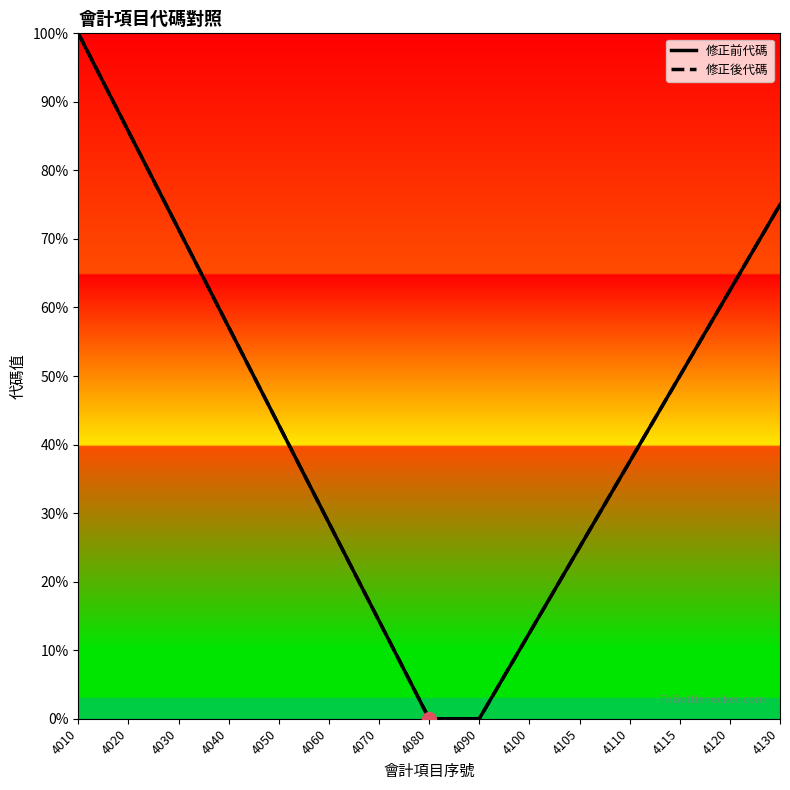

What is the maximum value for 修正前代碼?

100.0